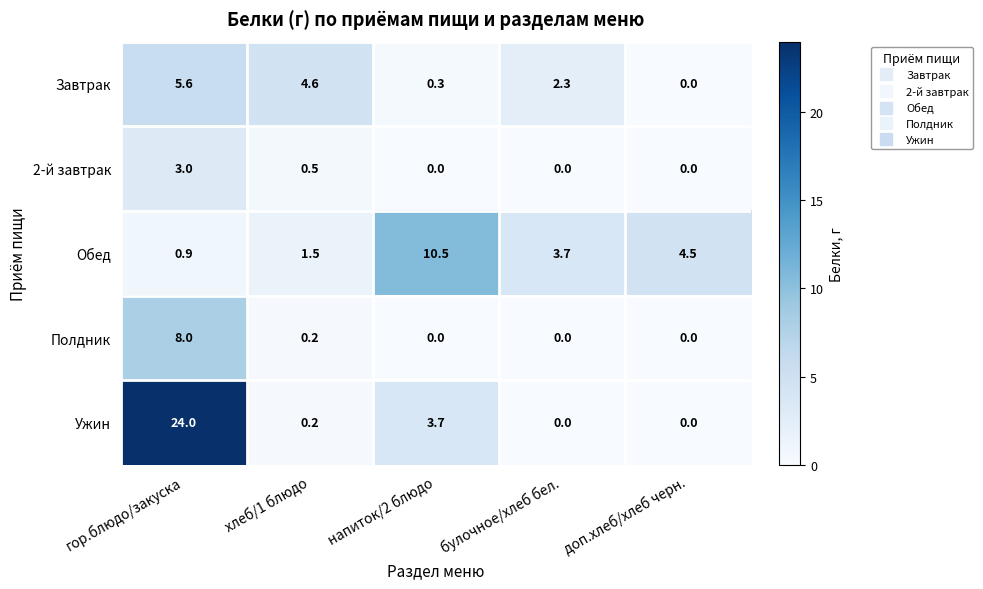

At гор.блюдо/закуска, list the series in order from largest to smallest.

Ужин, Полдник, Завтрак, 2-й завтрак, Обед